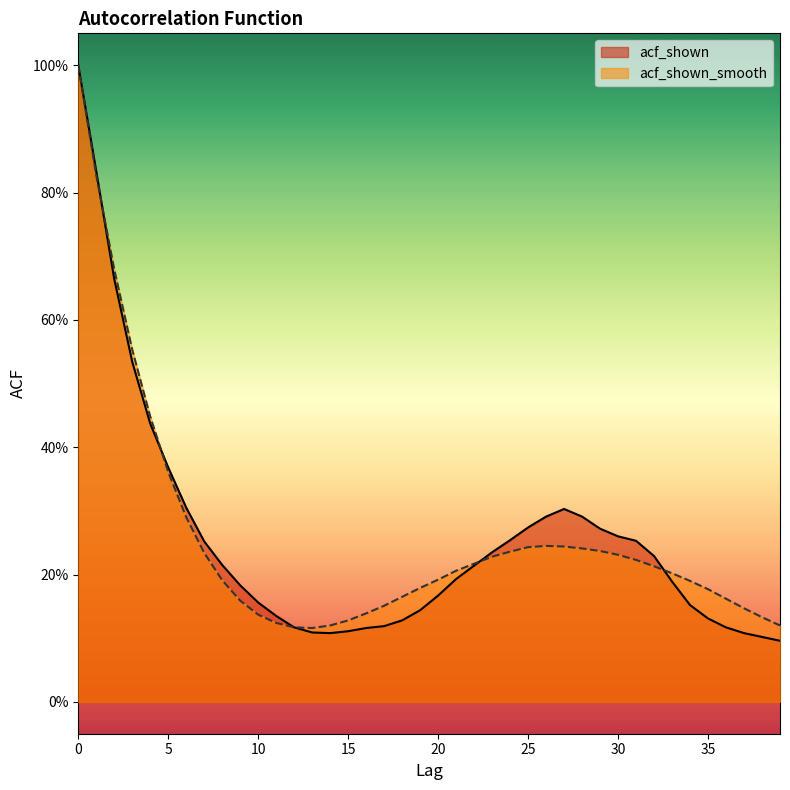

Is it true that acf_shown_smooth equals 0.0 at 37?

False